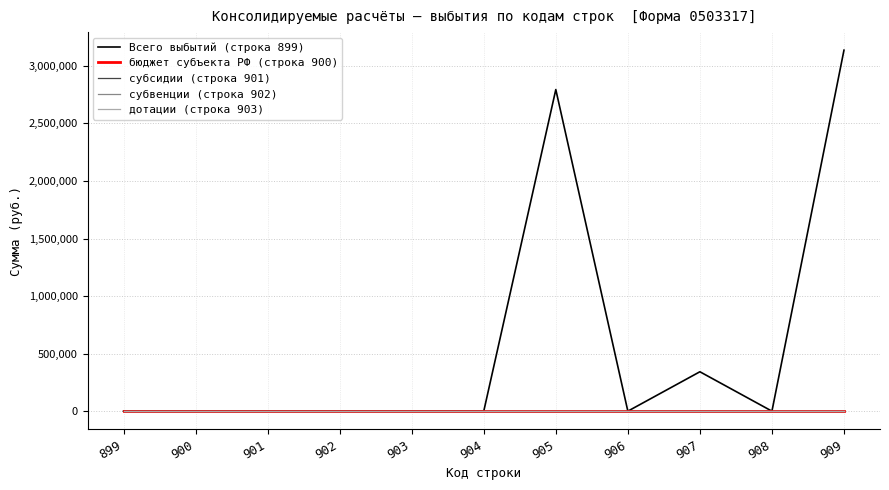

Where is the first local minimum for Всего выбытий (строка 899)?

906